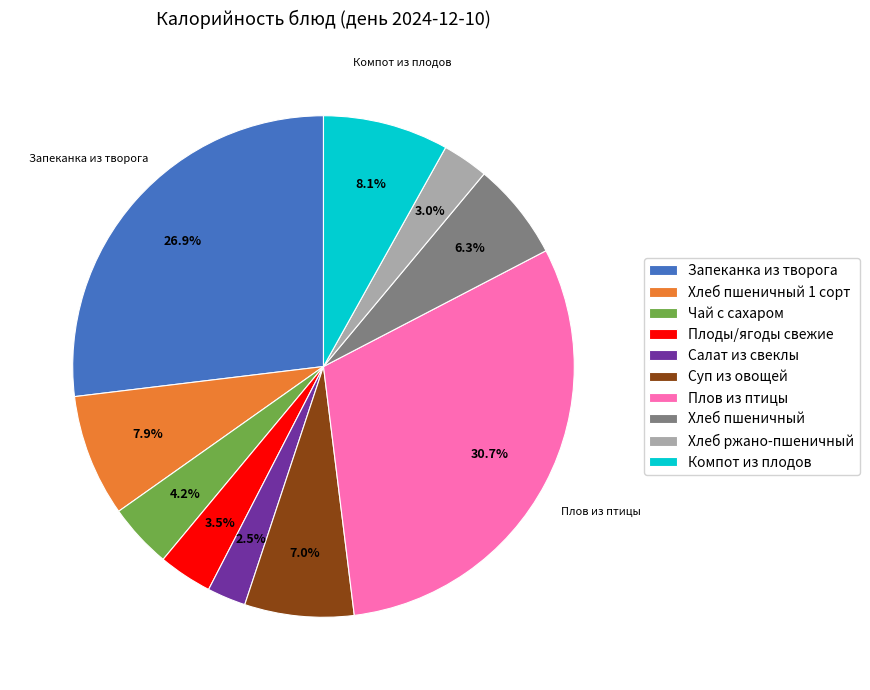

Between Суп из овощей and Компот из плодов, which is larger?

Компот из плодов